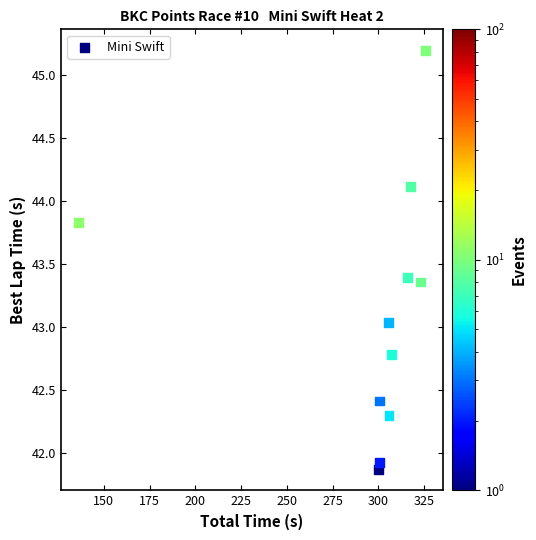

What is the average X value?

294.4